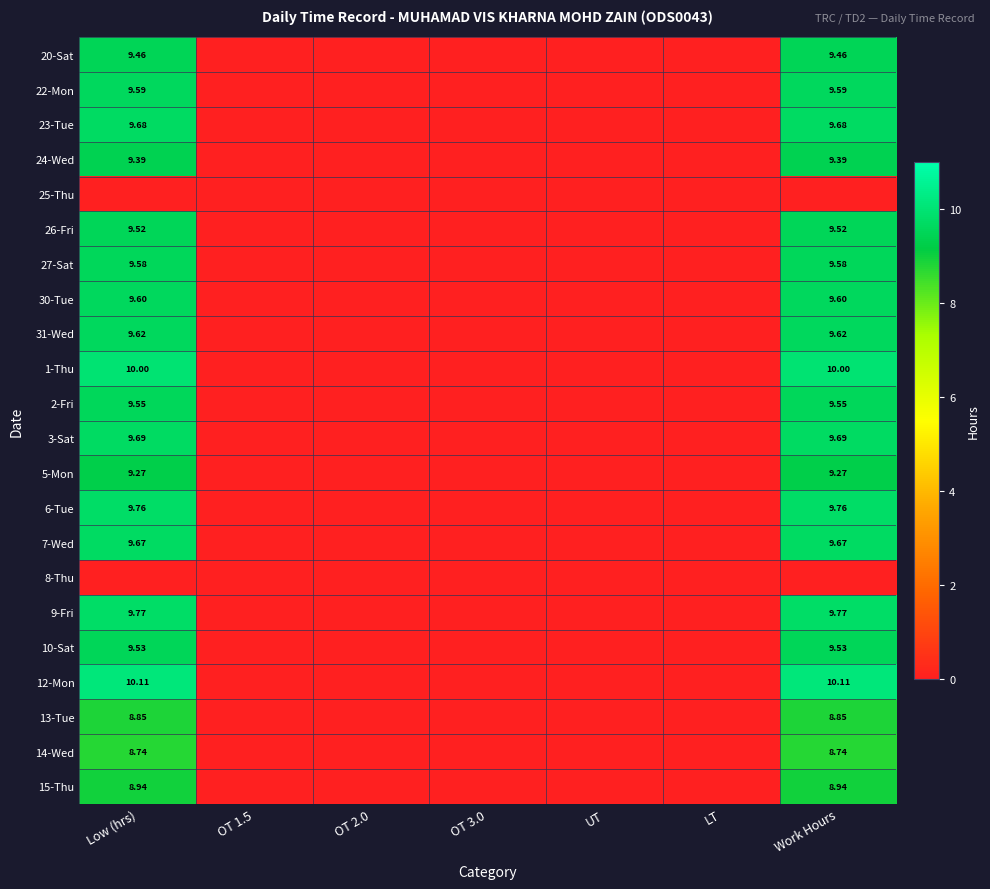

Is the value of 23-Tue at LT greater than the value of 9-Fri at OT 1.5?

No